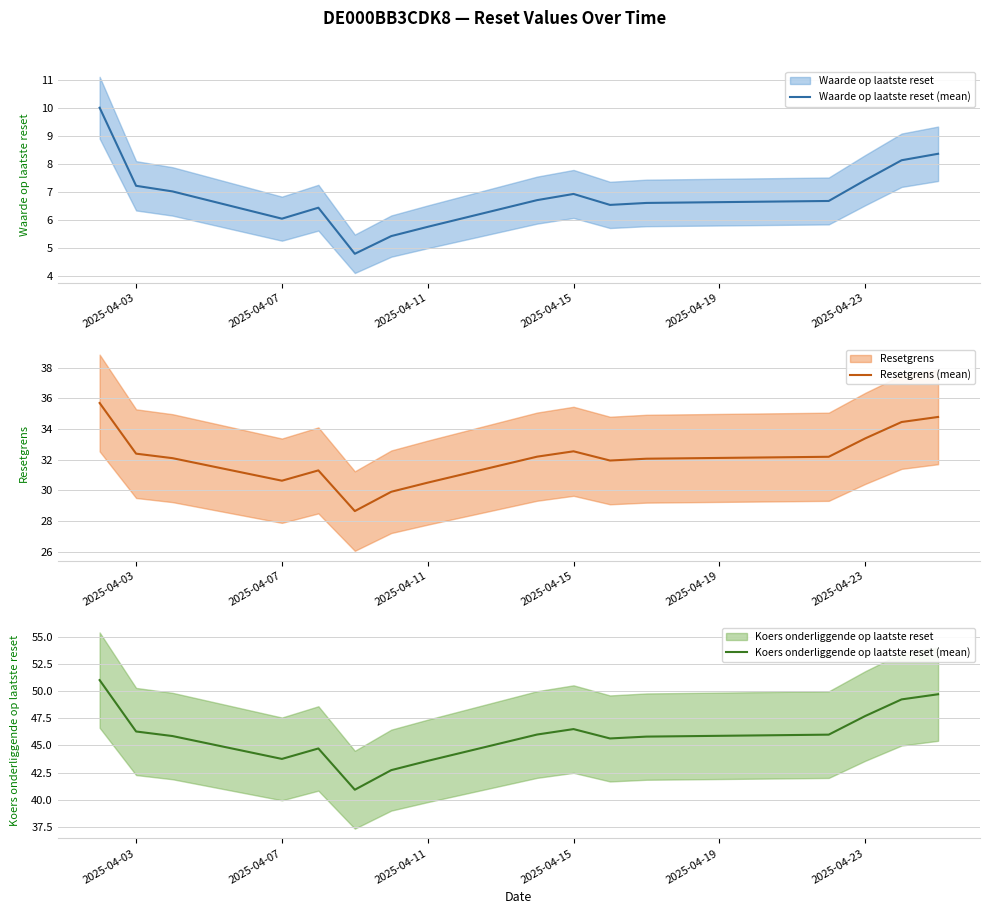

True or false: Waarde op laatste reset (mean) has a value of 5.8 at 2025-04-11.

True